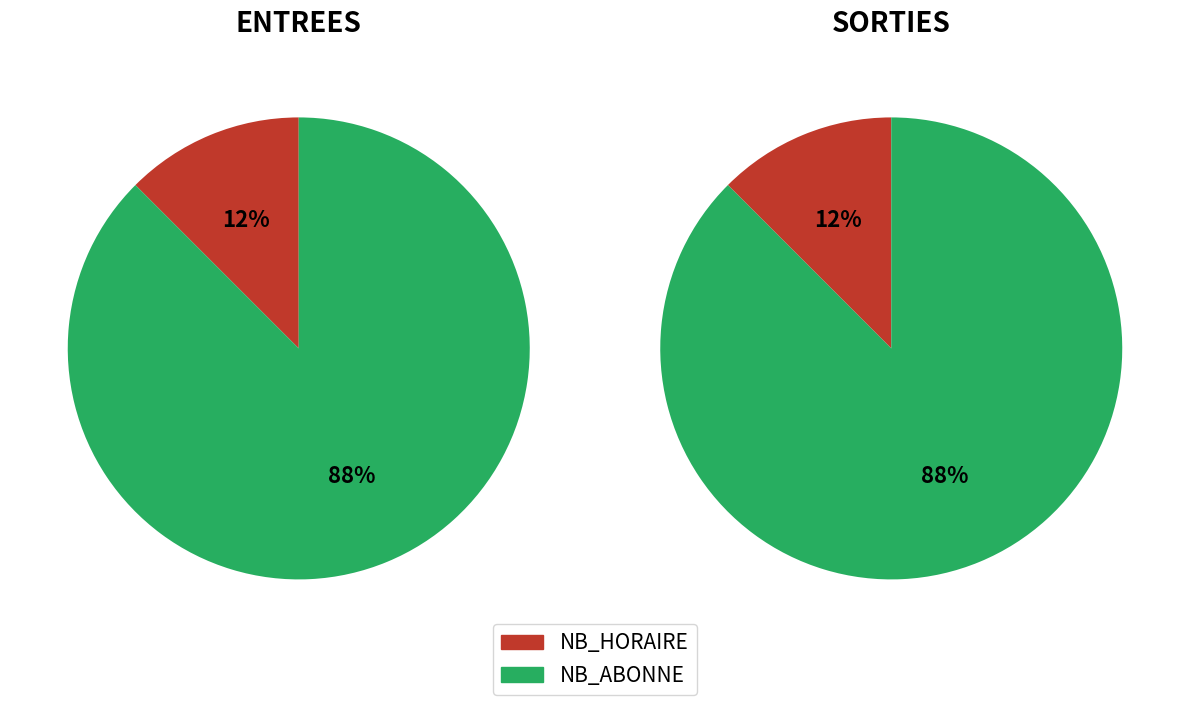

Which series changed the most between NB_HORAIRE and NB_ABONNE?

SORTIES